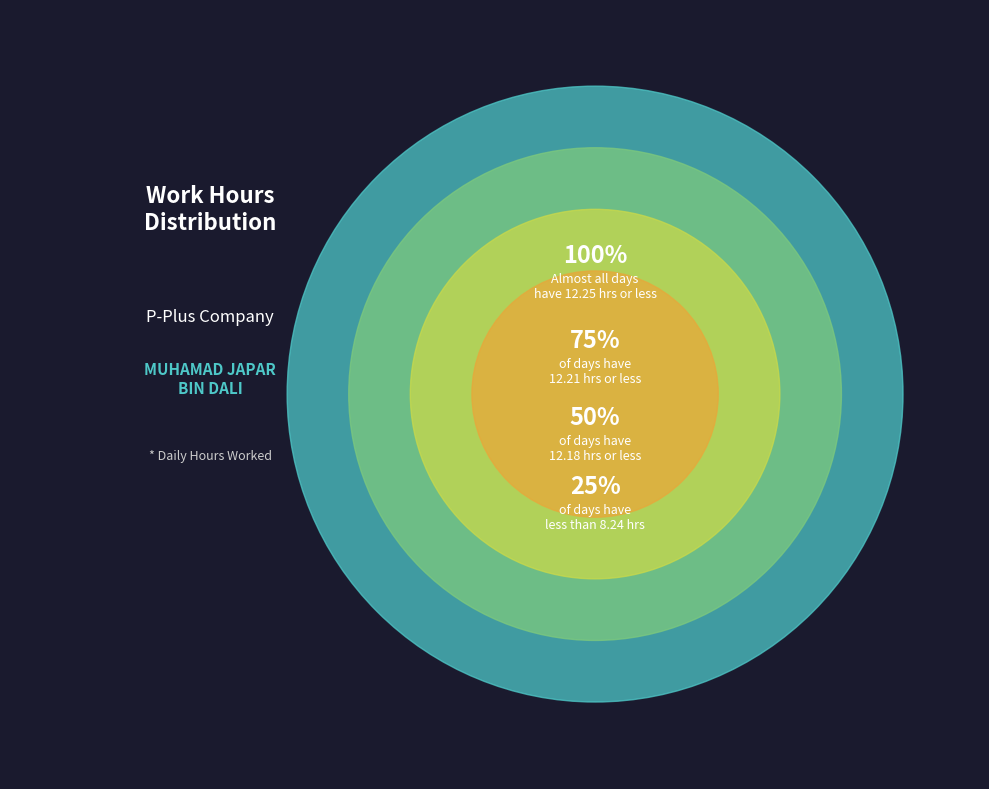

Does any single category account for the majority?

No